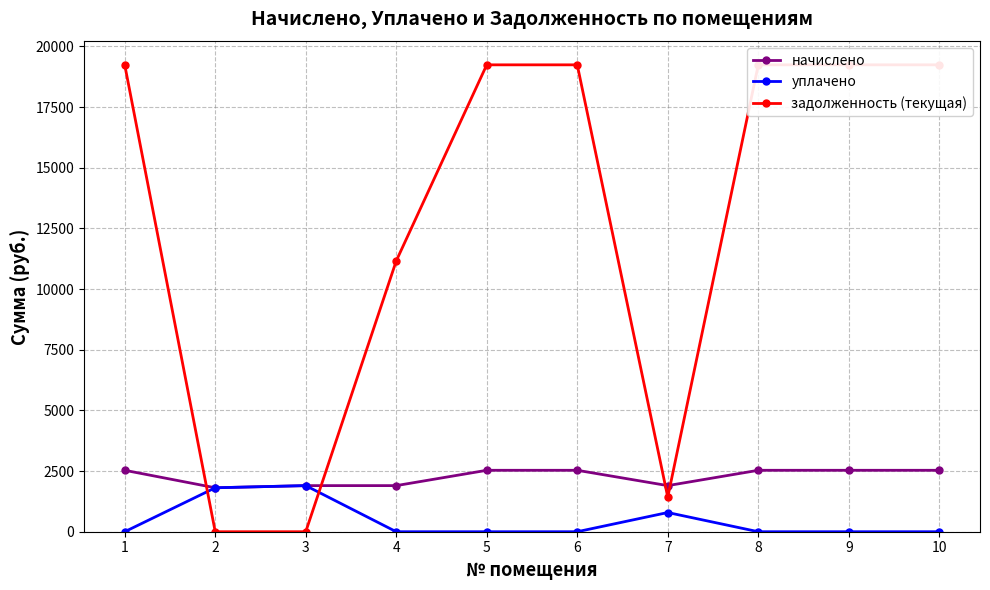

What is the maximum value for уплачено?

1900.1